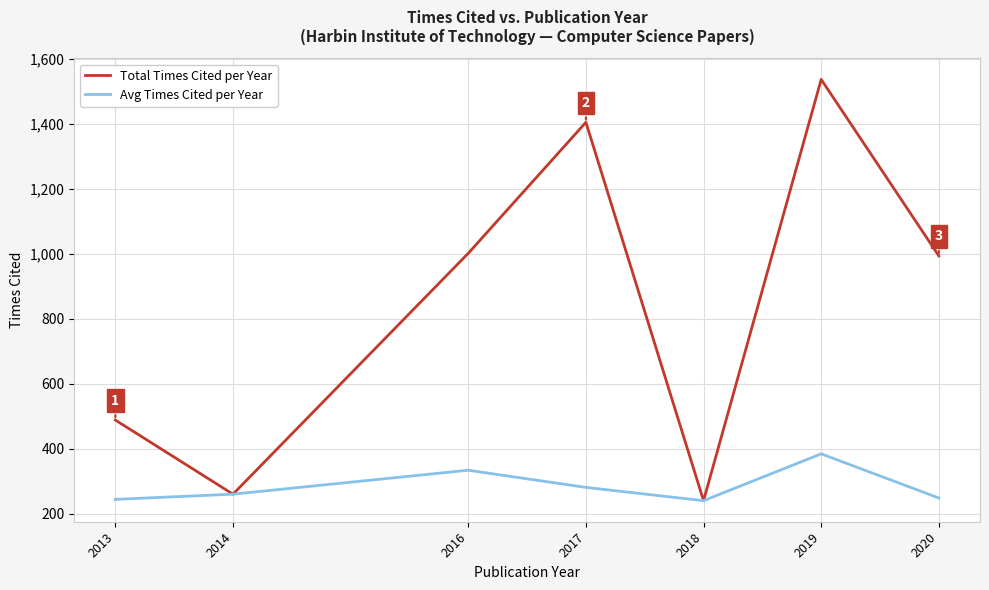

At which category is the sum across all series the highest?

2019